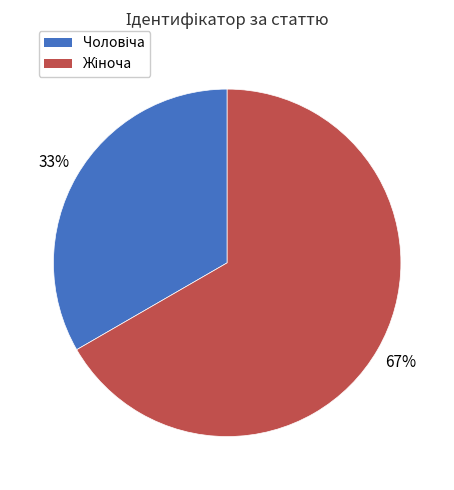

Does any single category account for the majority?

Yes